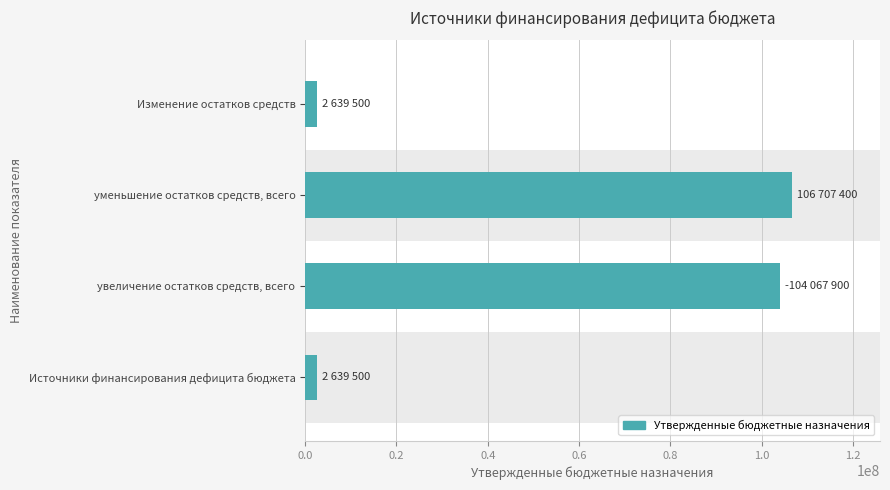

True or false: the data shows 2639500 at Источники финансирования дефицита бюджета.

True